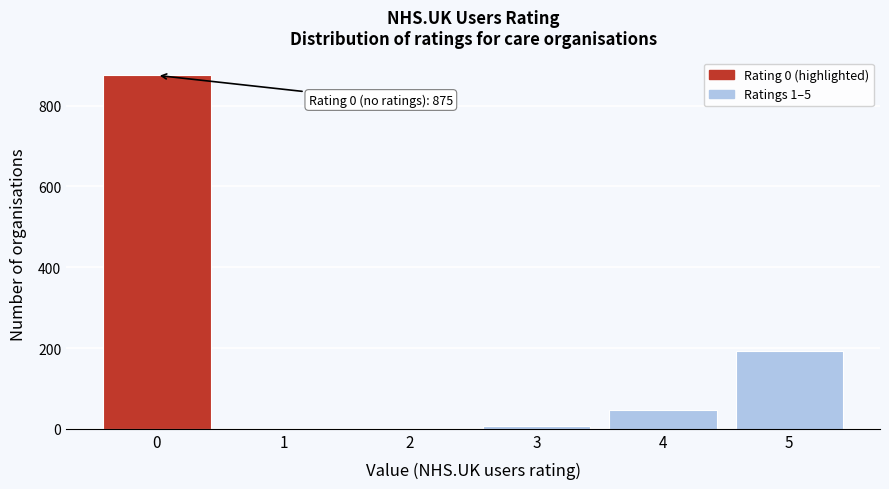

Which range on the x-axis has the tallest bar?

-0.5 to 0.5